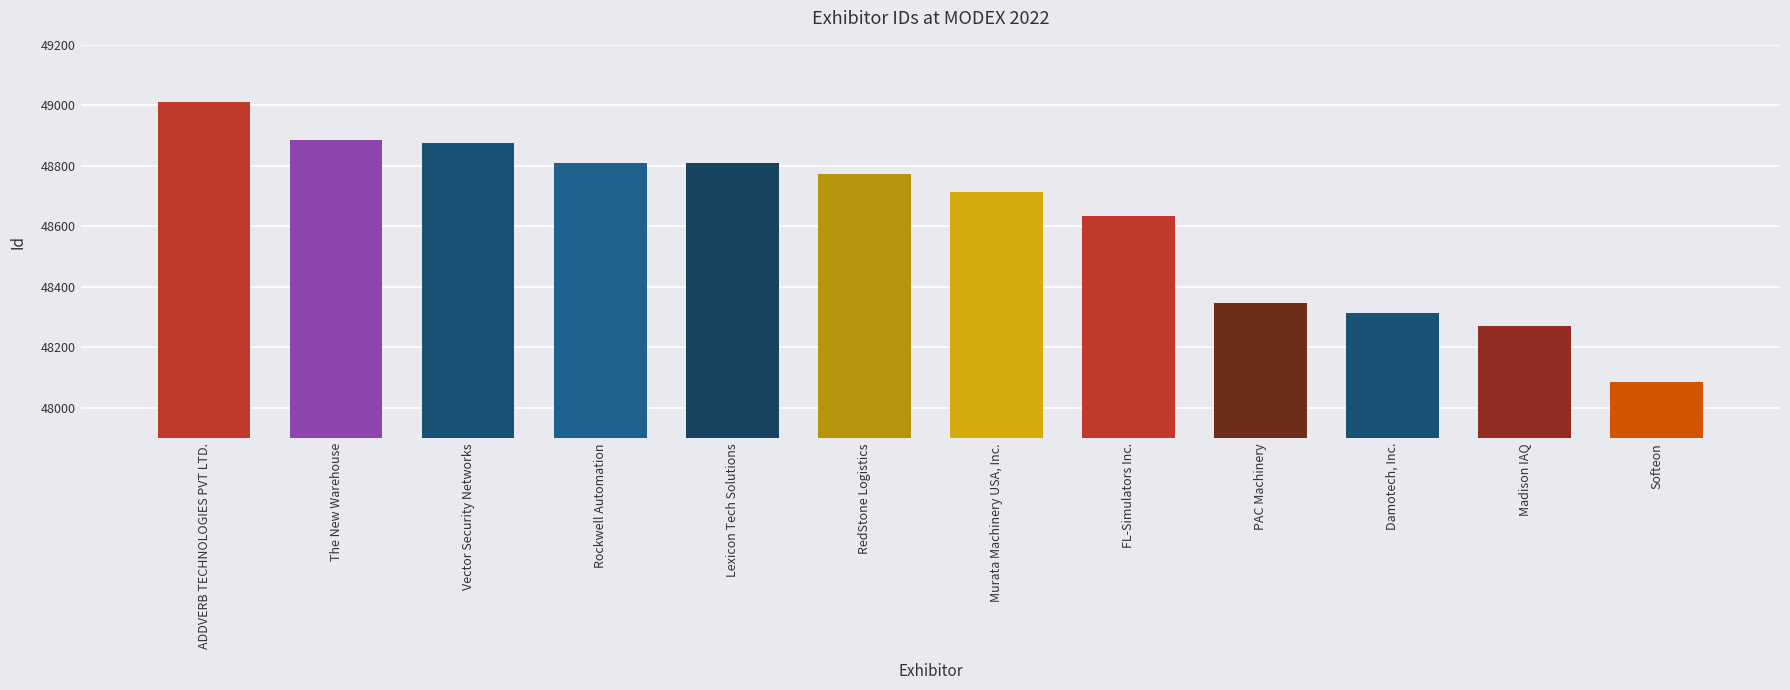

What is the difference between the second highest and second lowest values?

614